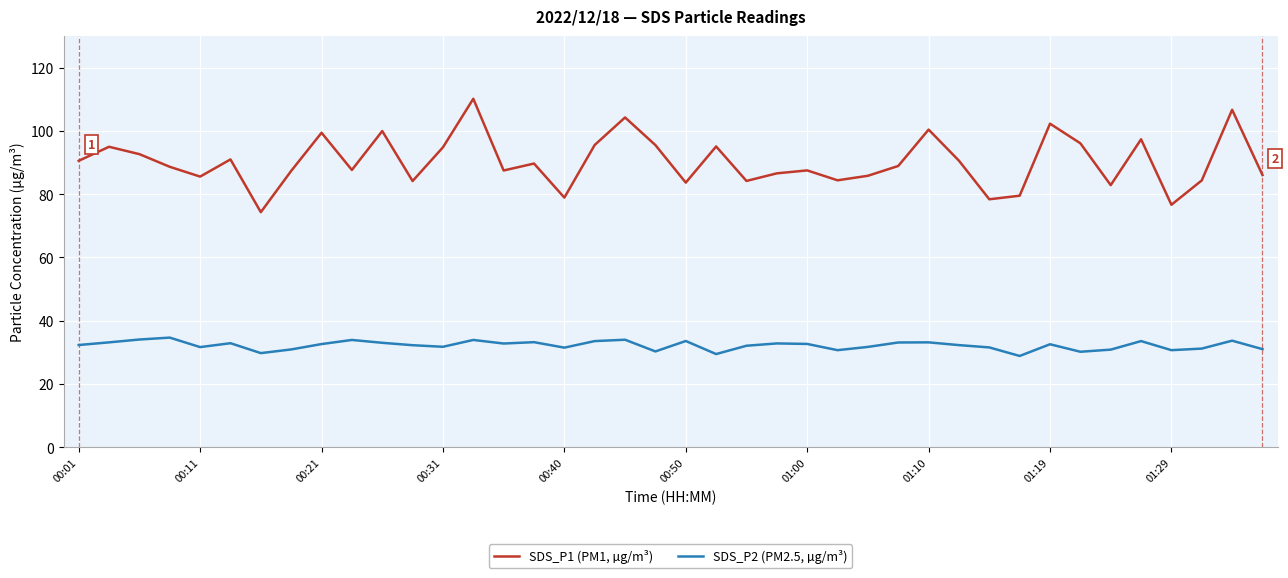

True or false: SDS_P1 (PM1, µg/m³) and SDS_P2 (PM2.5, µg/m³) intersect in this chart.

False